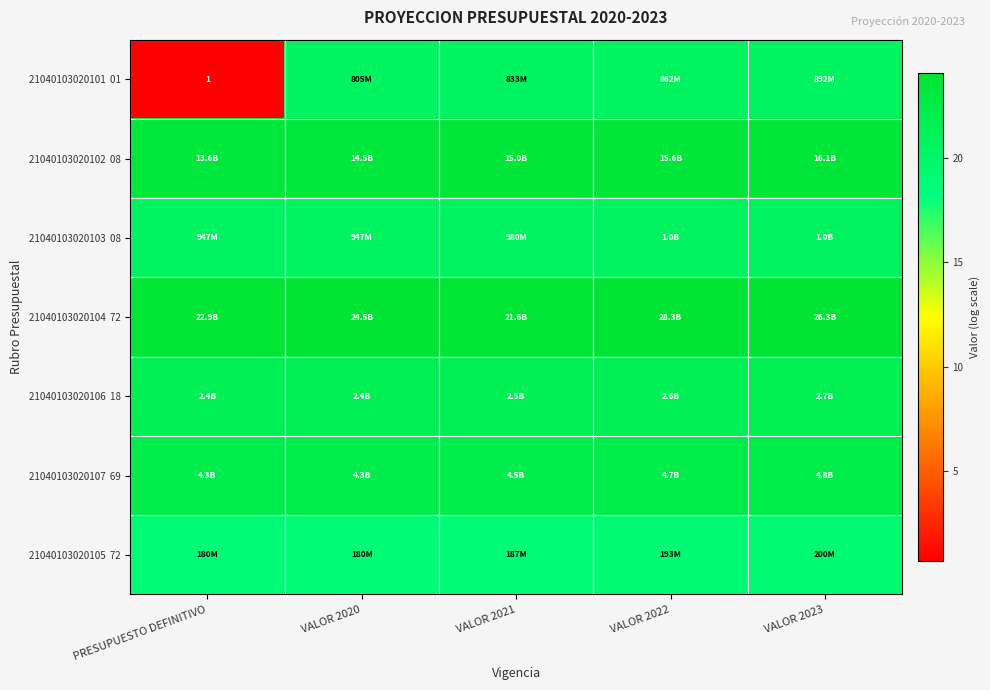

What is the smallest value displayed?

0.7